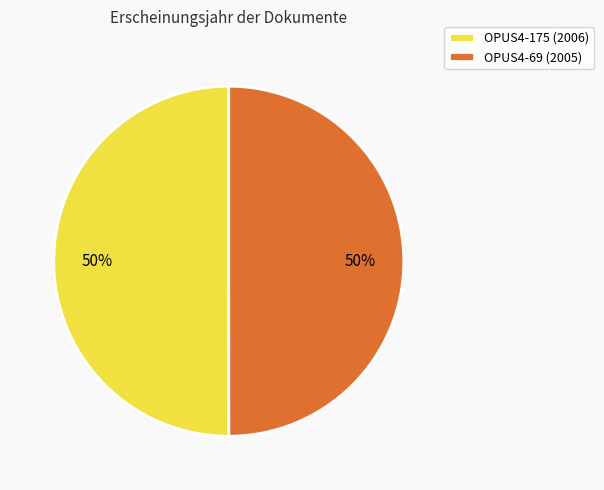

Approximately how many times larger is the value at OPUS4-175 compared to OPUS4-69?

1.0